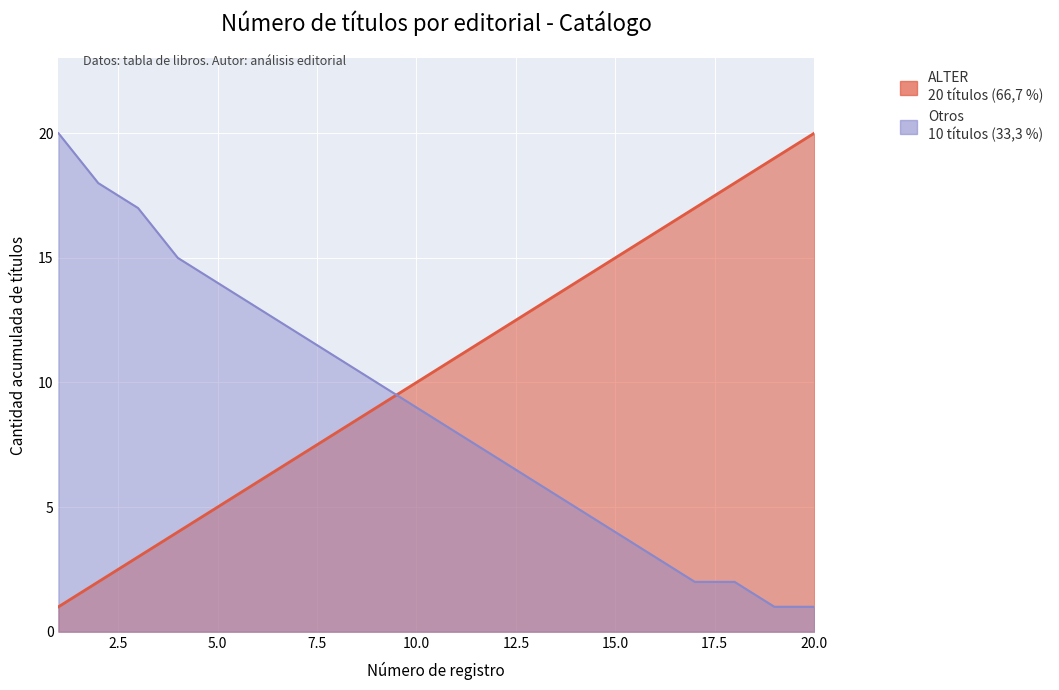

What is the difference between the maximum and minimum values in the Otros series?

19